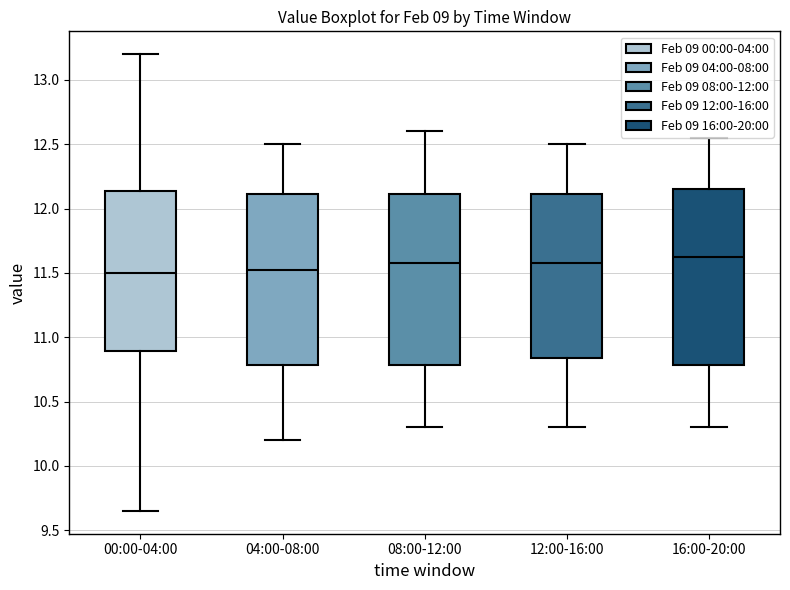

Where is the lower edge of the box for 08:00-12:00 on the y-axis? The values are not printed on the chart, so give them approximately, as read against the axis.

10.80